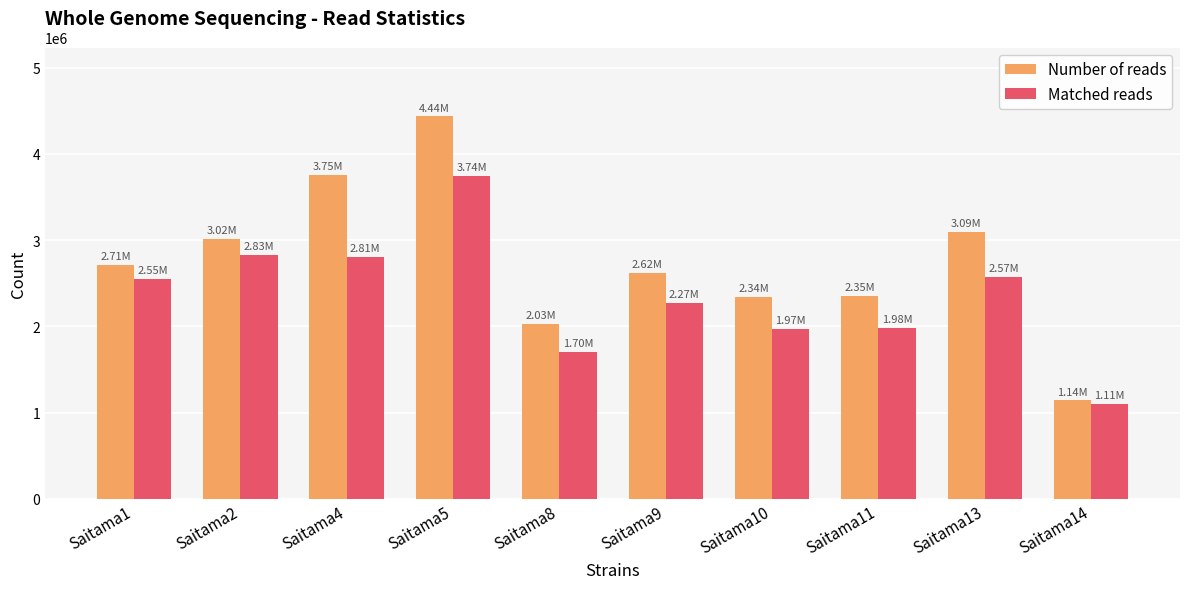

Which series changed the most between Saitama11 and Saitama14?

Number of reads